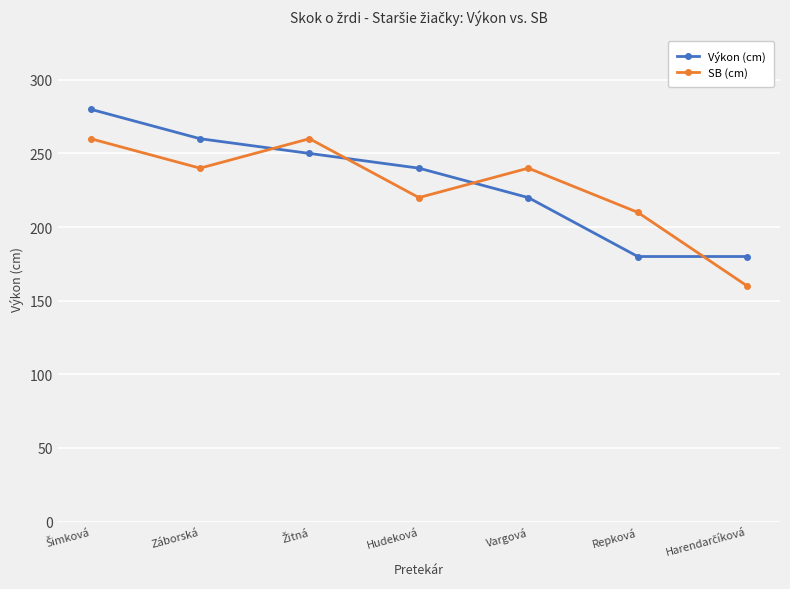

What is the label of the 3rd point from the right?

Vargová